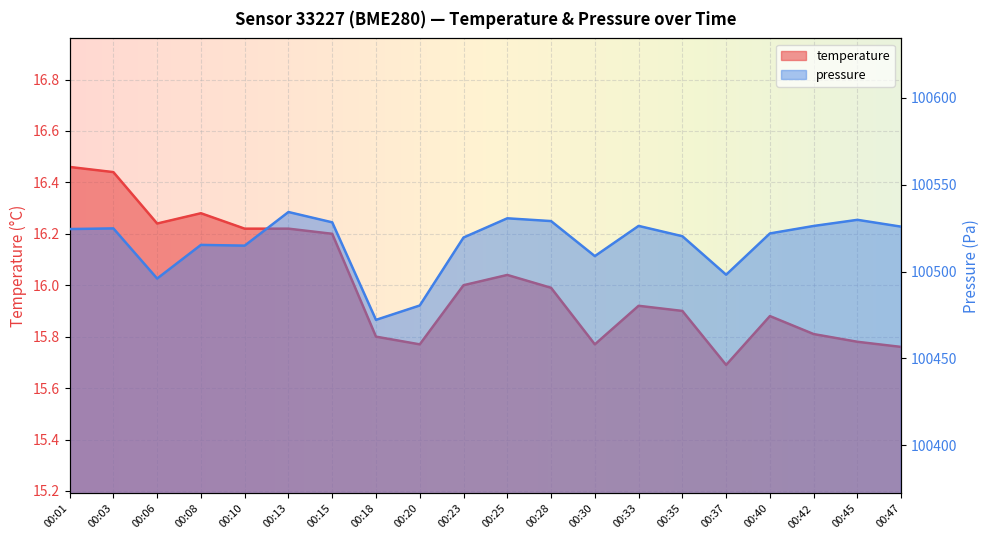

What is the average value of the temperature series?

16.0